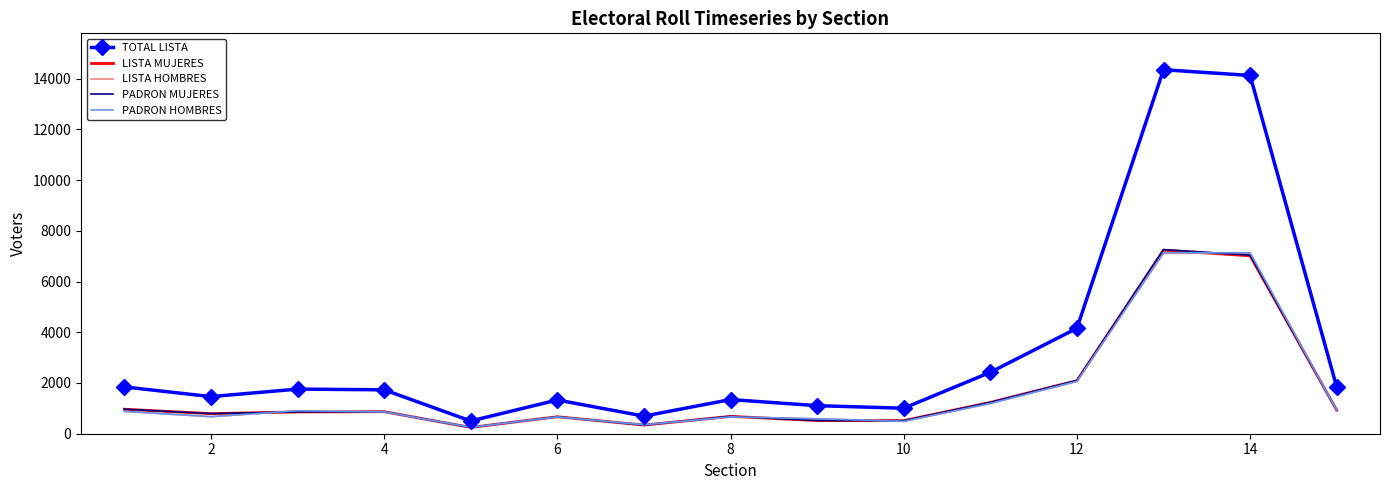

Which series has the widest spread of values?

TOTAL LISTA